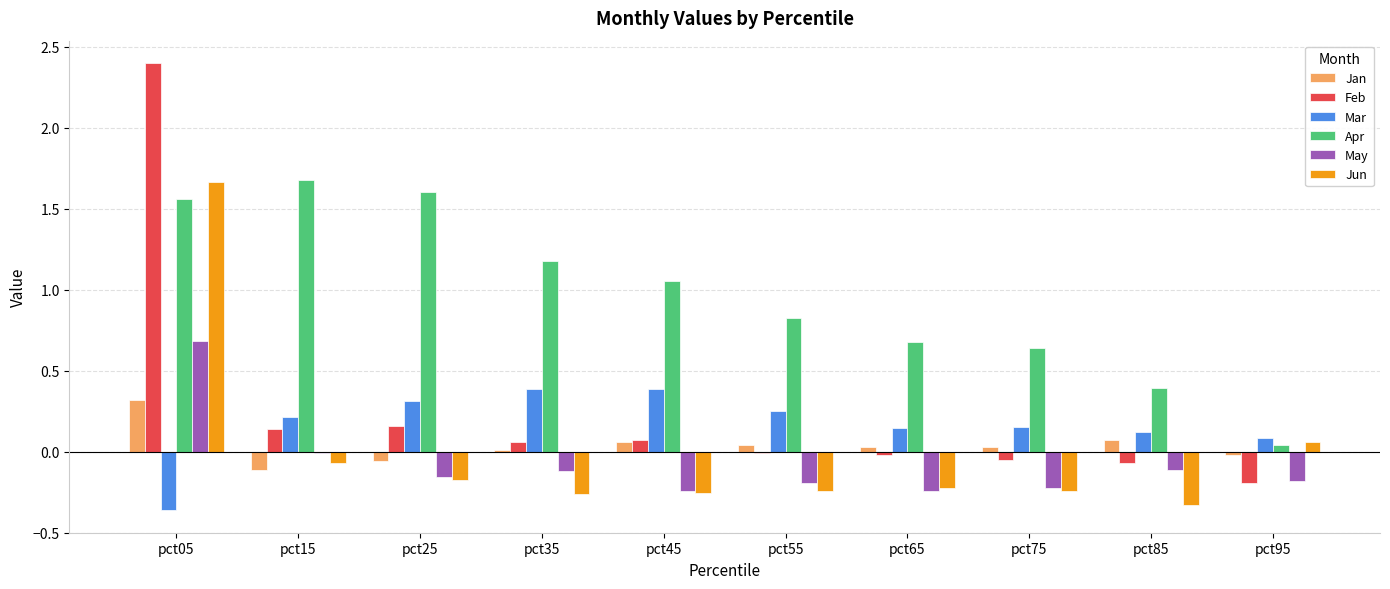

Are the bars horizontal?

No